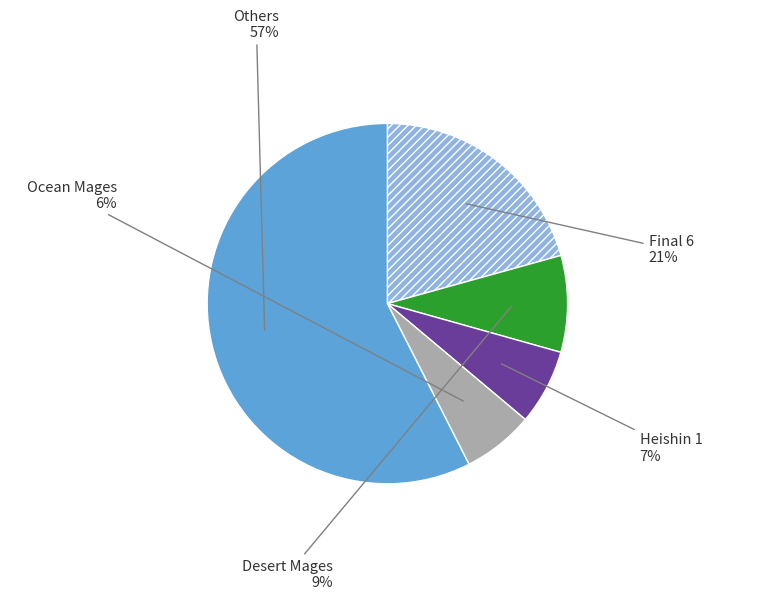

To the nearest percent, what portion does Desert Mages represent?

9%